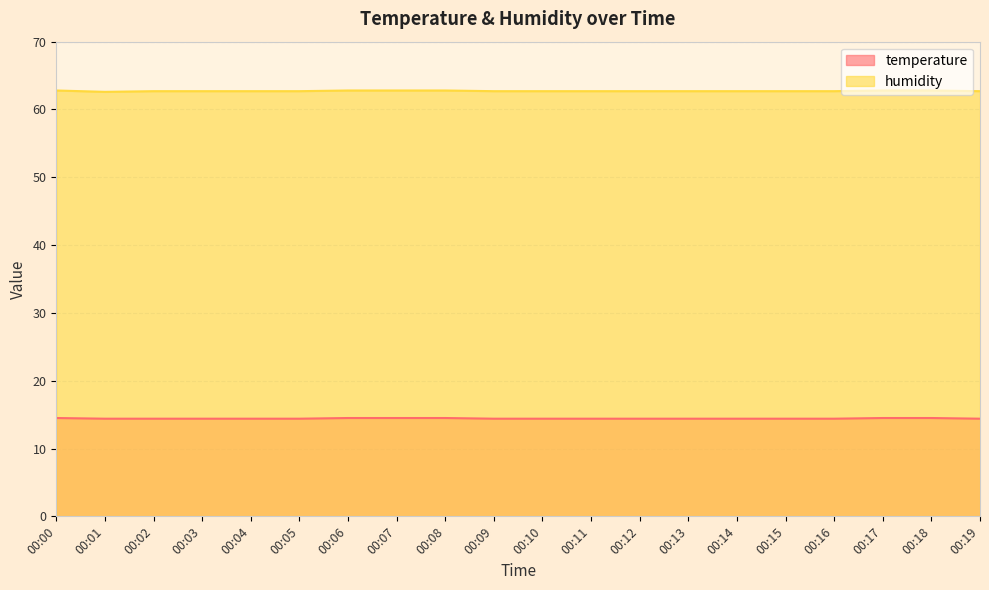

True or false: humidity and temperature cross at least once.

False